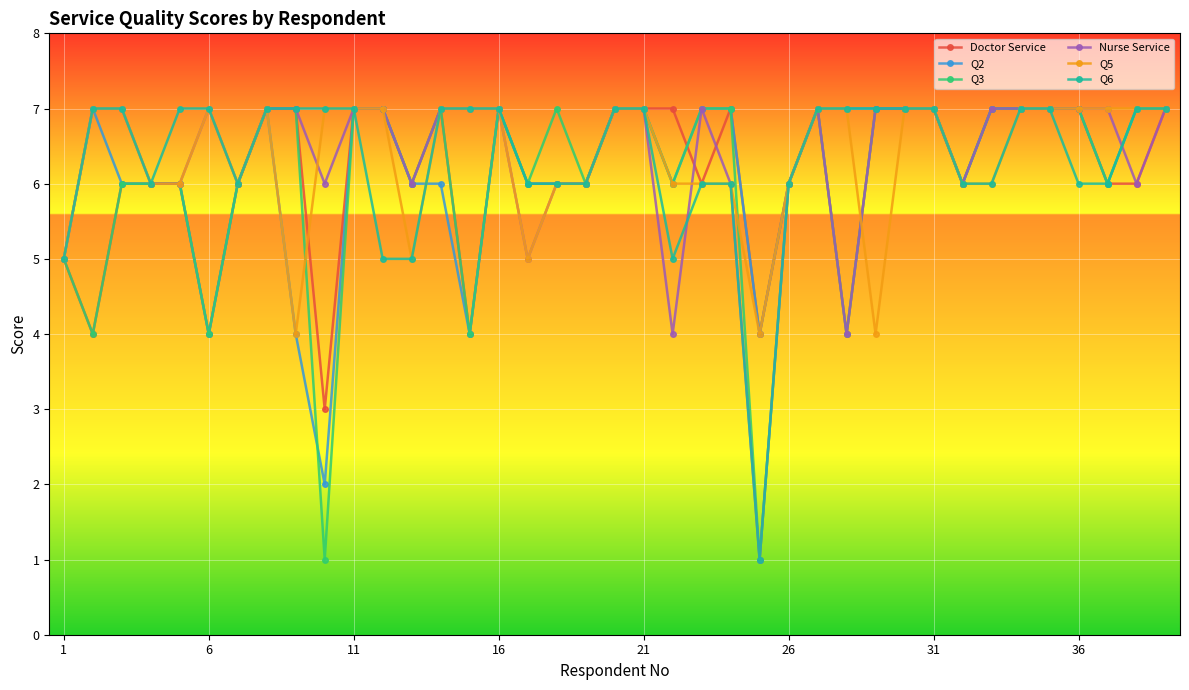

What is the lowest value of the Doctor Service series?

3